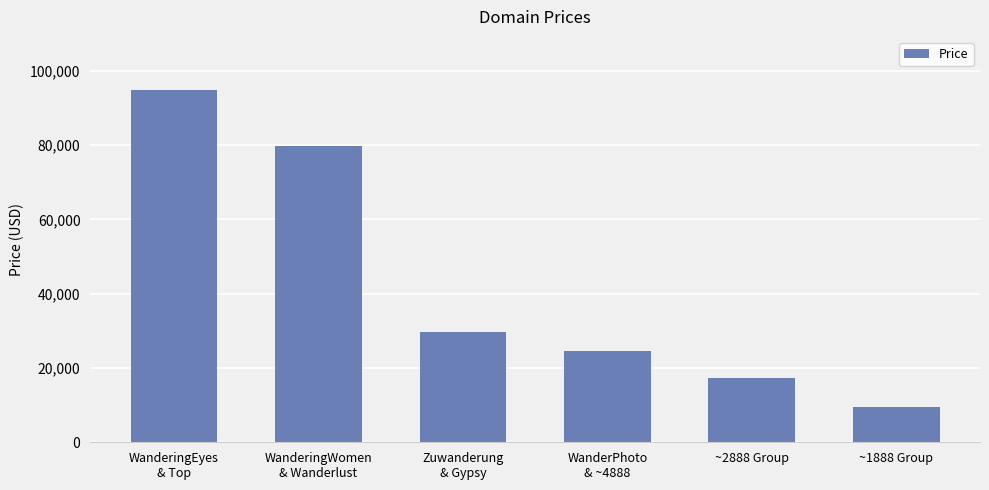

What is the value of the 3rd bar from the left?

29776